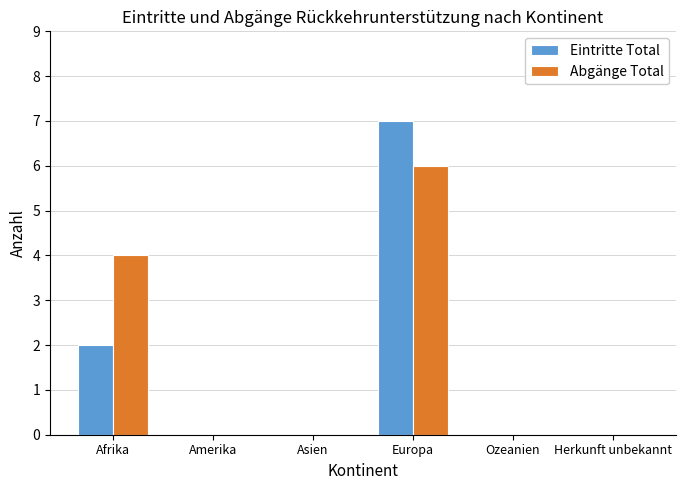

How many groups of bars are there?

6